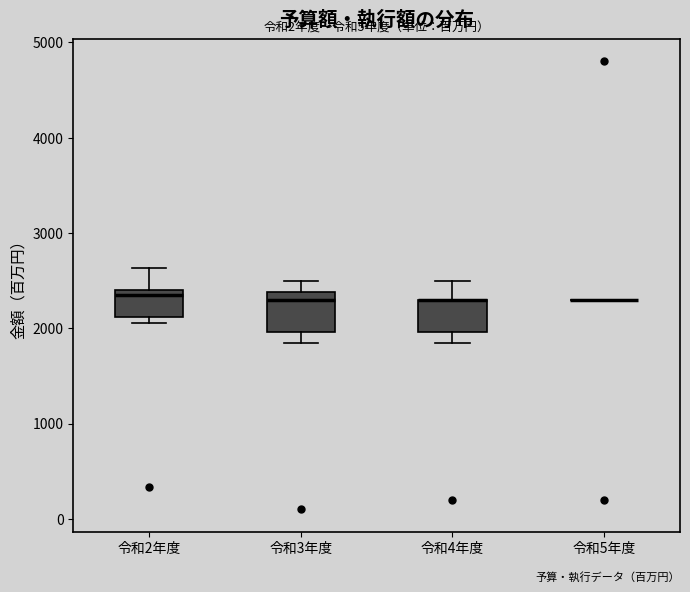

Reading left to right, transcribe this box plot: for each box, give where its median line is, the range the box spans, and where its two whiskers end, as read against the y-axis. The values are not printed on the chart, so give them approximately, as read against the axis.

令和2年度: median 2400 (just below the box's upper edge), box 2100 to 2400, whiskers 2100 (just below the box's lower edge) to 2600
令和3年度: median 2300, box 2000 to 2400, whiskers 1800 to 2500
令和4年度: median 2300 (drawn on the box's upper edge), box 2000 to 2300, whiskers 1800 to 2500
令和5年度: box collapsed to a line at 2300, whiskers 2300 to 2300